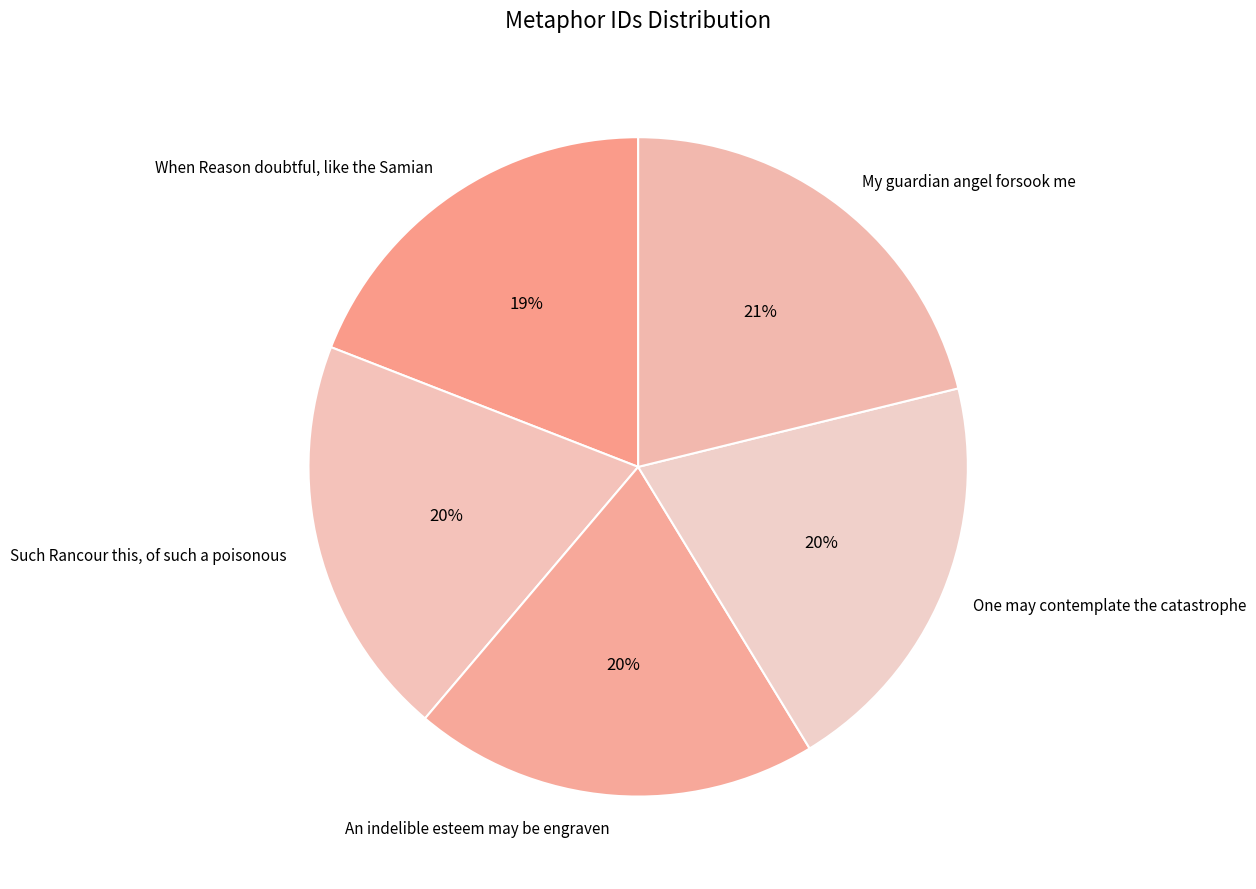

What percentage is the An indelible esteem may be engraven slice, to the nearest percent?

20%